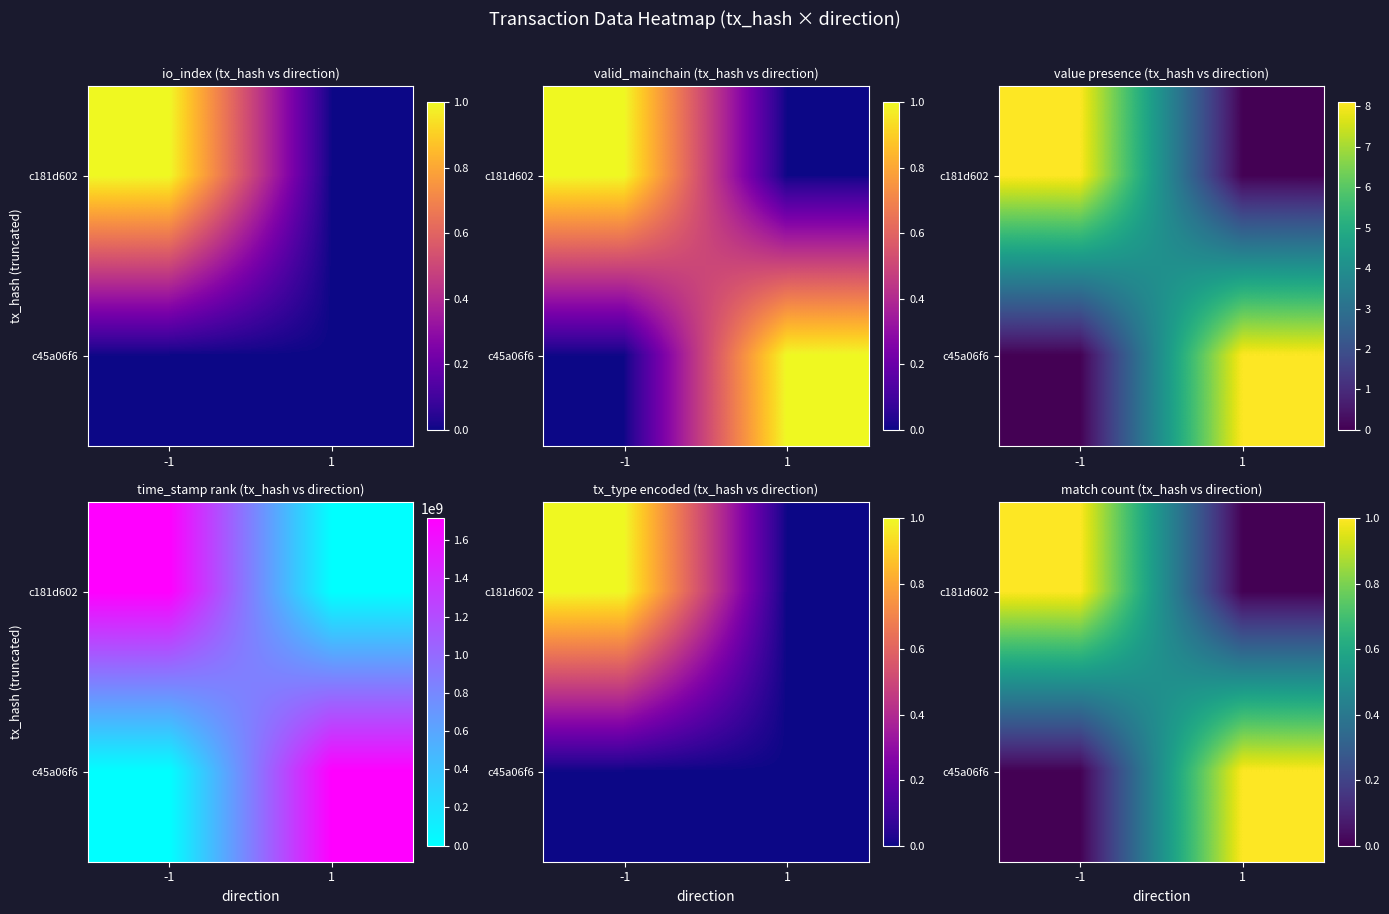

Is it true that c45a06f6 equals 2 at 1?

False